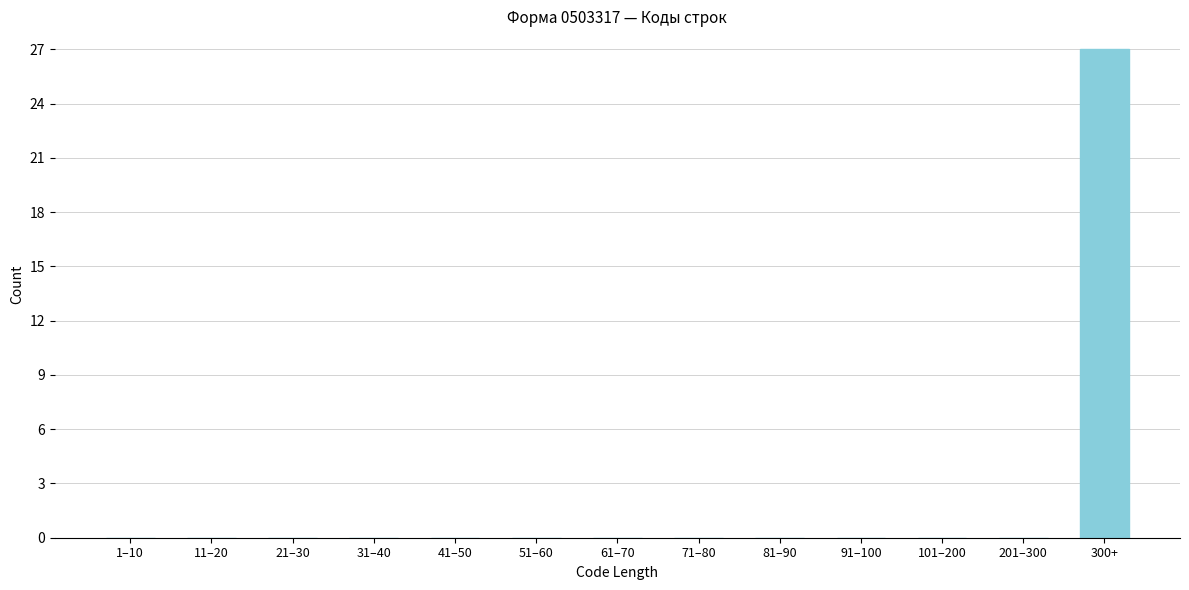

Reading left to right, what are all the values shown in this chart?

1–10=0	11–20=0	21–30=0	31–40=0	41–50=0	51–60=0	61–70=0	71–80=0	81–90=0	91–100=0	101–200=0	201–300=0	300+=27